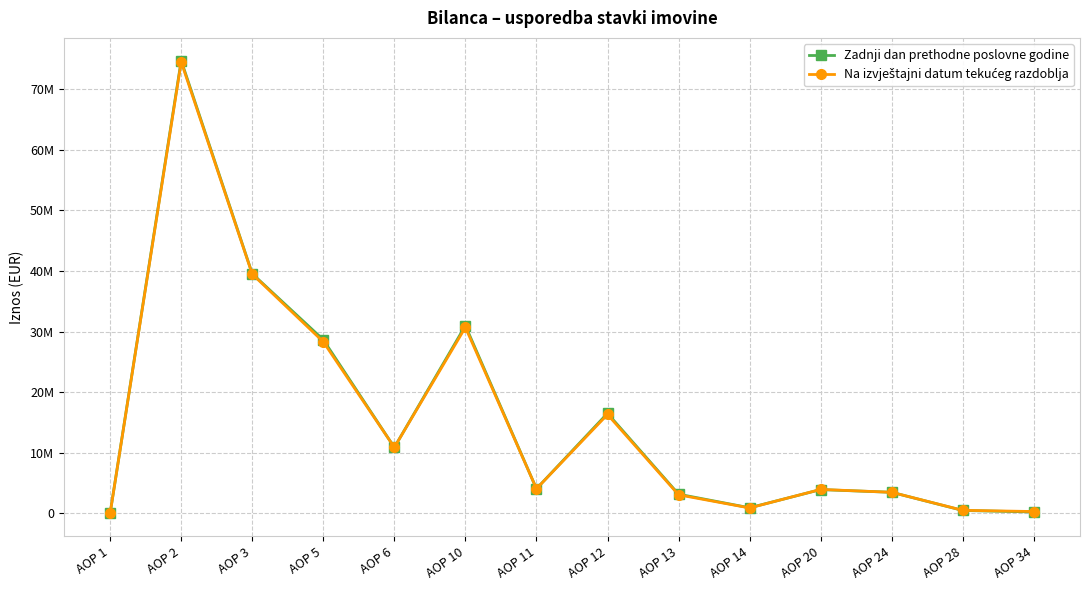

In Na izvještajni datum tekućeg razdoblja, how many points are higher than both neighbors (excluding endpoints)?

4